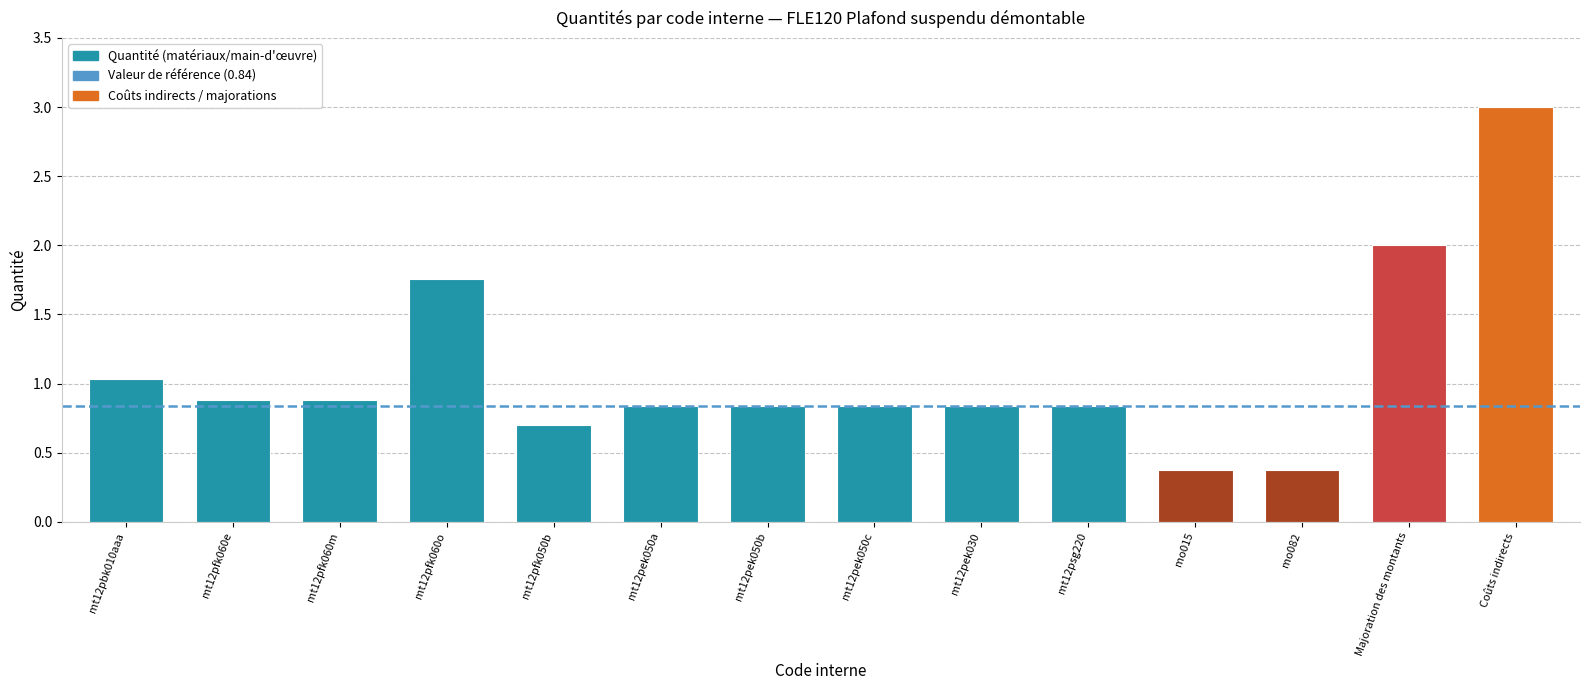

What is the label of the 11th bar from the right?

mt12pfk060o